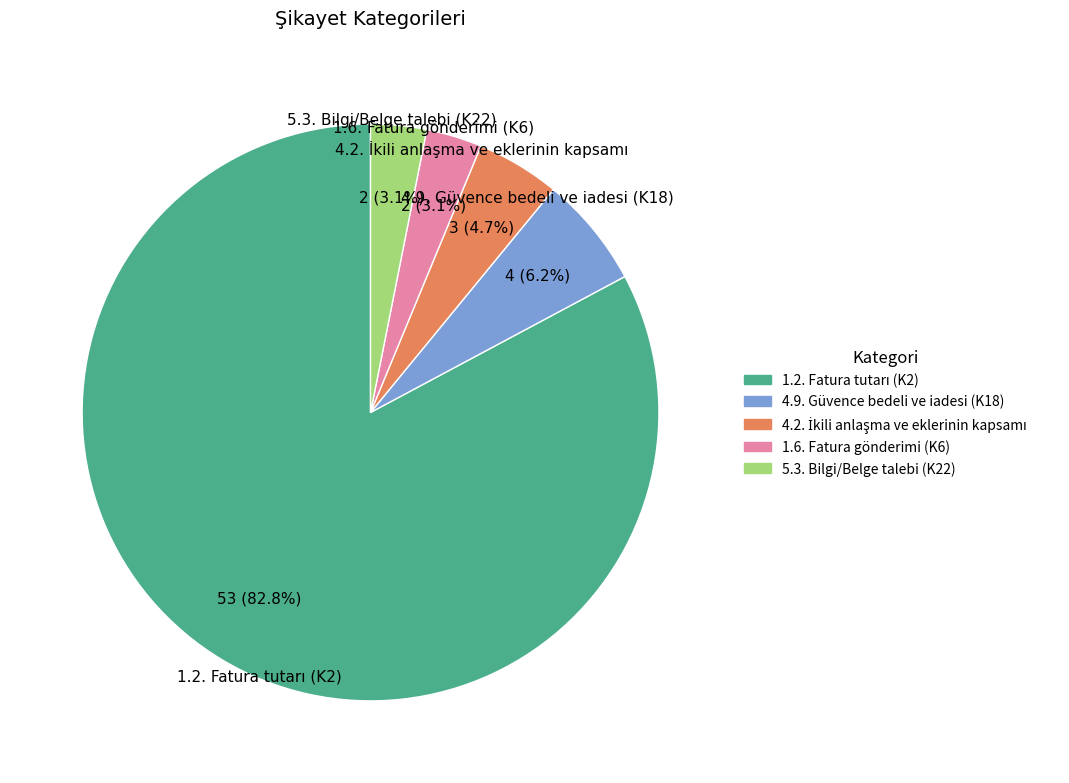

Is 4.9. Güvence bedeli ve iadesi (K18) the majority of the pie?

No